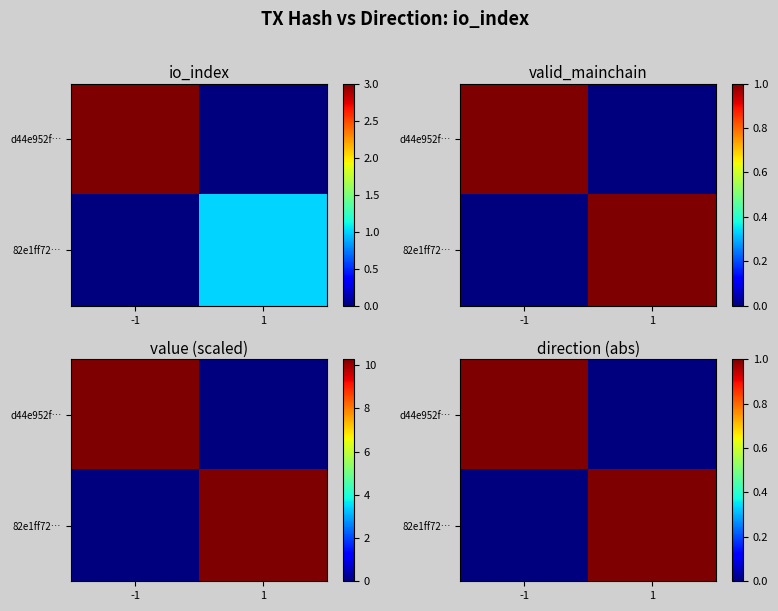

How many data points does each series have?

2